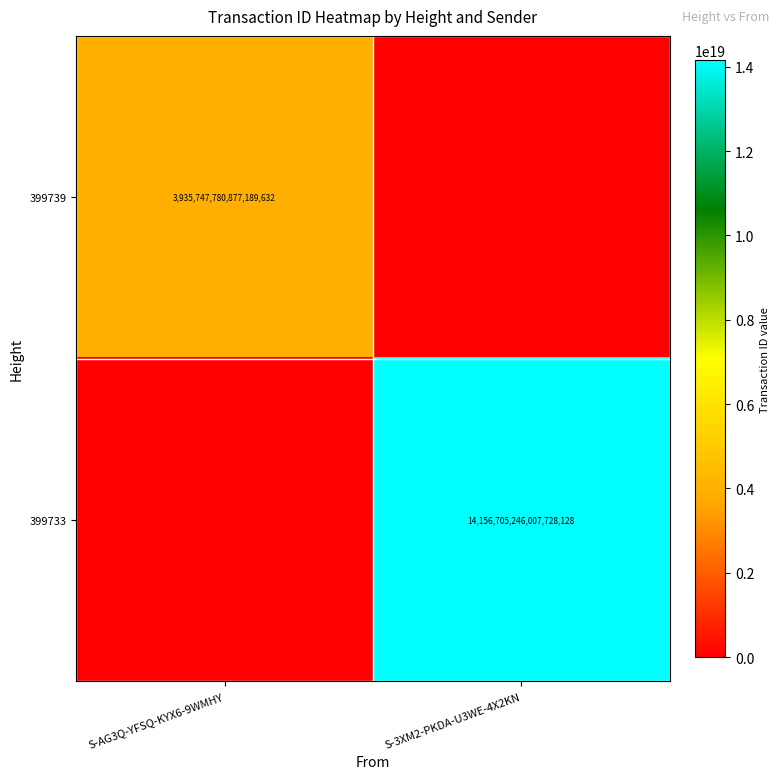

At which category is the sum across all series the highest?

S-3XM2-PKDA-U3WE-4X2KN